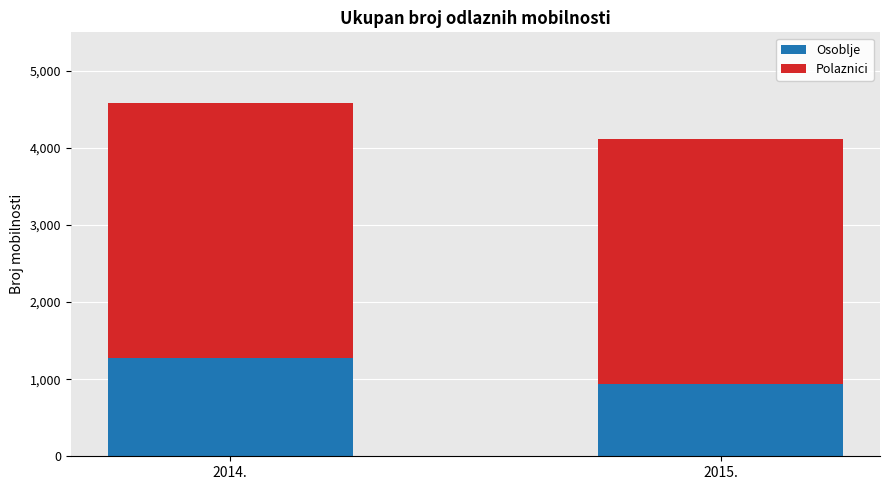

Which category has the highest value in the Osoblje series?

2014.